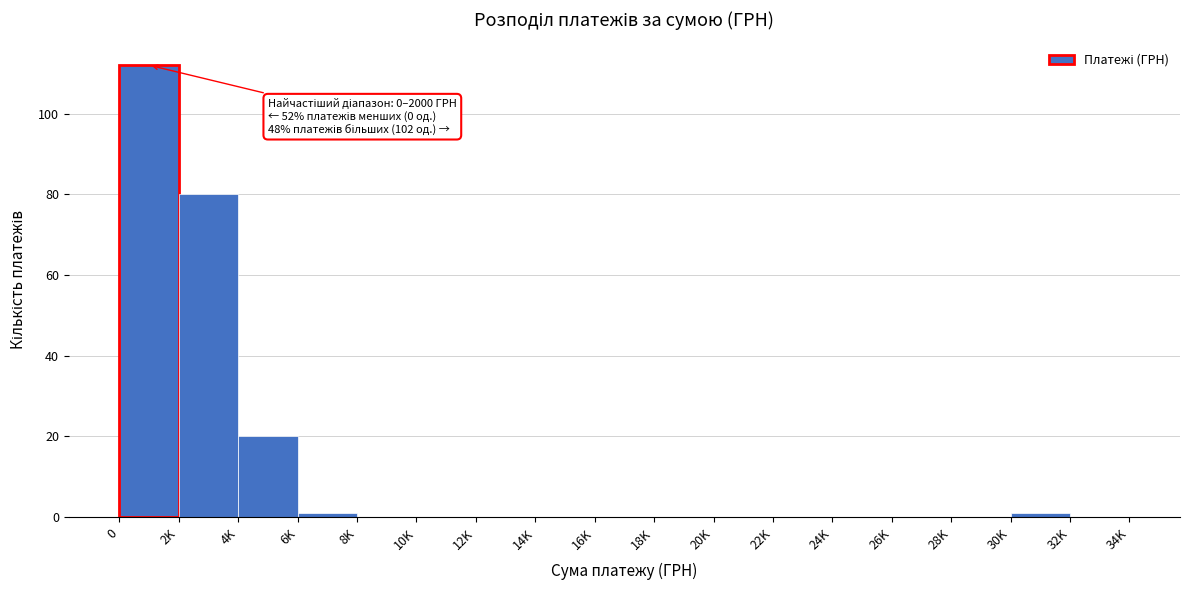

Reading right to left, what are all the values shown in this chart?

32K=0	30K=1	28K=0	26K=0	24K=0	22K=0	20K=0	18K=0	16K=0	14K=0	12K=0	10K=0	8K=0	6K=1	4K=20	2K=80	0=112